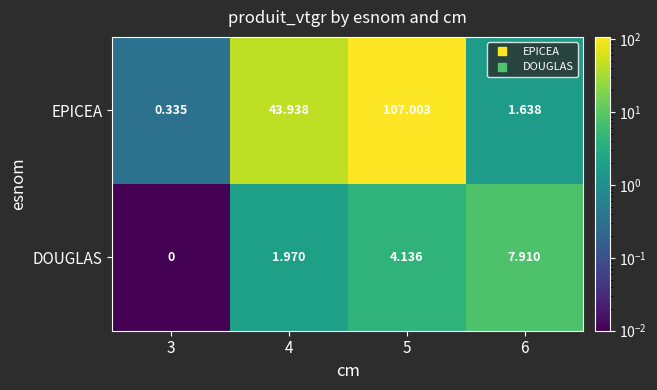

List the series in order of their peak value, highest first.

EPICEA, DOUGLAS